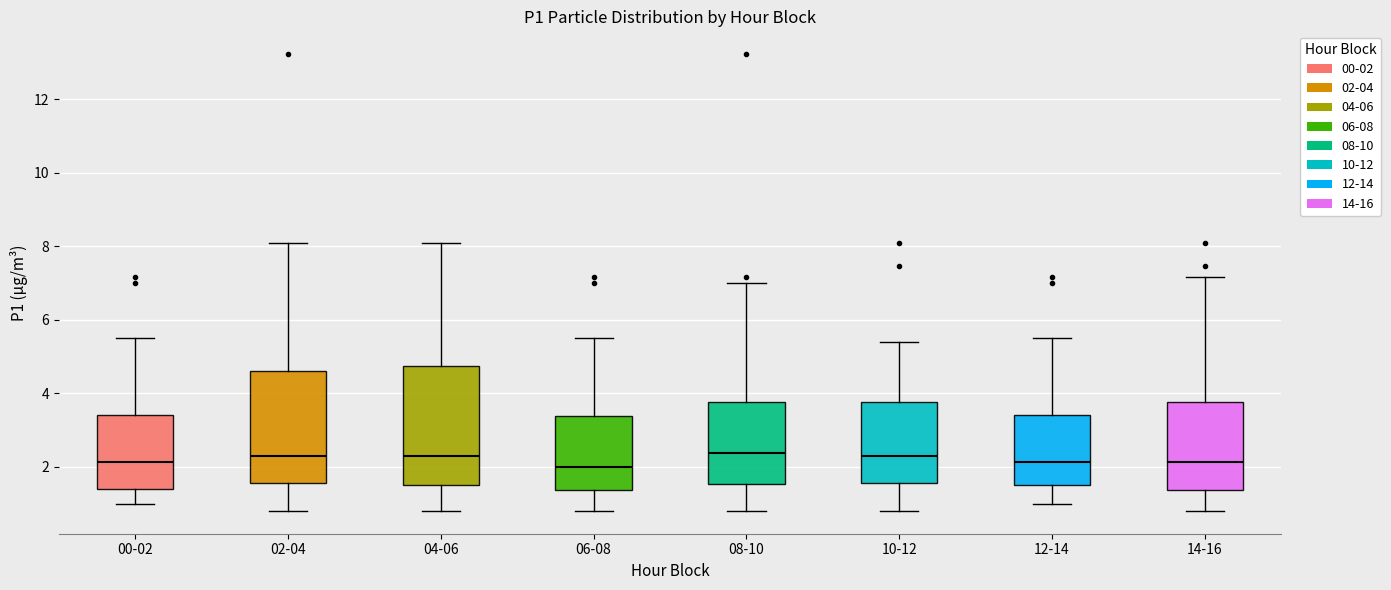

Reading left to right, read every box against the y-axis: the position of its median line, the range the box covers, and the ends of its whiskers. The values are not printed on the chart, so give them approximately, as read against the axis.

00-02: median 2.2, box 1.4 to 3.4, whiskers 1.0 to 5.6
02-04: median 2.4, box 1.6 to 4.6, whiskers 0.8 to 8.2
04-06: median 2.4, box 1.6 to 4.8, whiskers 0.8 to 8.2
06-08: median 2.0, box 1.4 to 3.4, whiskers 0.8 to 5.6
08-10: median 2.4, box 1.6 to 3.8, whiskers 0.8 to 7.0
10-12: median 2.4, box 1.6 to 3.8, whiskers 0.8 to 5.4
12-14: median 2.2, box 1.6 to 3.4, whiskers 1.0 to 5.6
14-16: median 2.2, box 1.4 to 3.8, whiskers 0.8 to 7.2